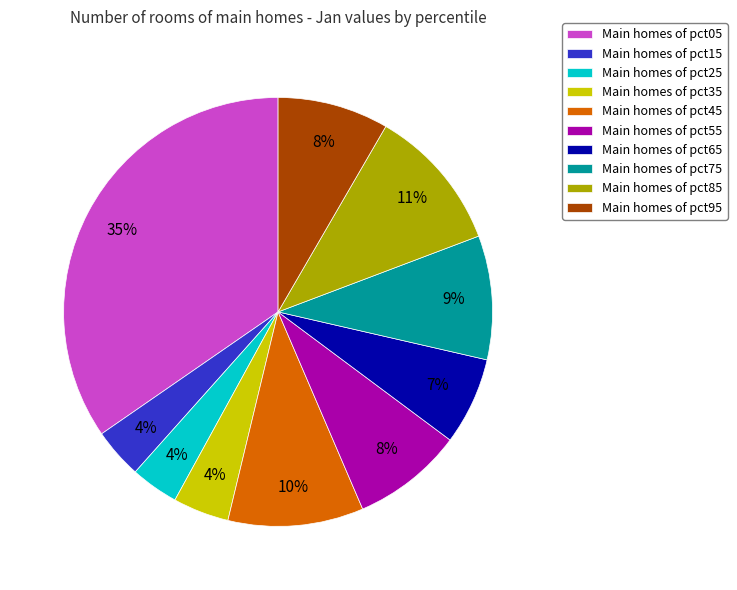

To the nearest percent, what is the average slice percentage?

10%